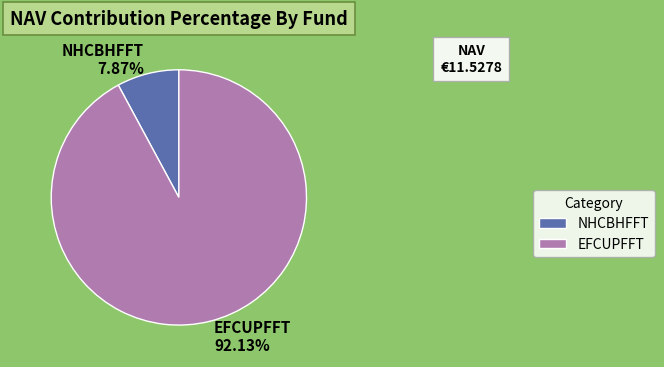

True or false: NHCBHFFT accounts for 8% of the total.

True